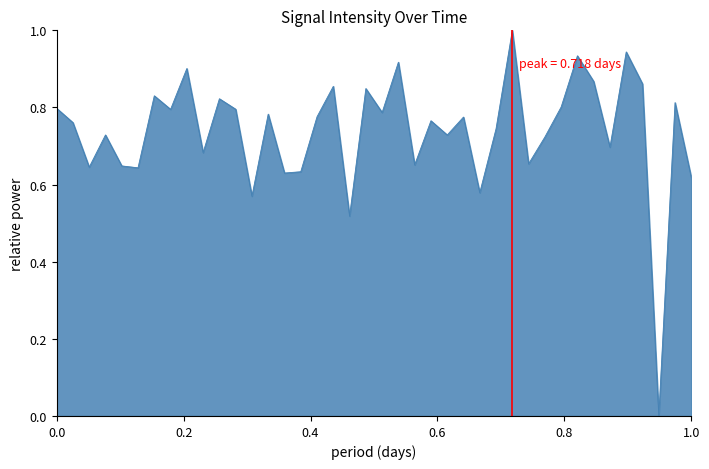

What is the difference between the maximum and minimum values?

1.0